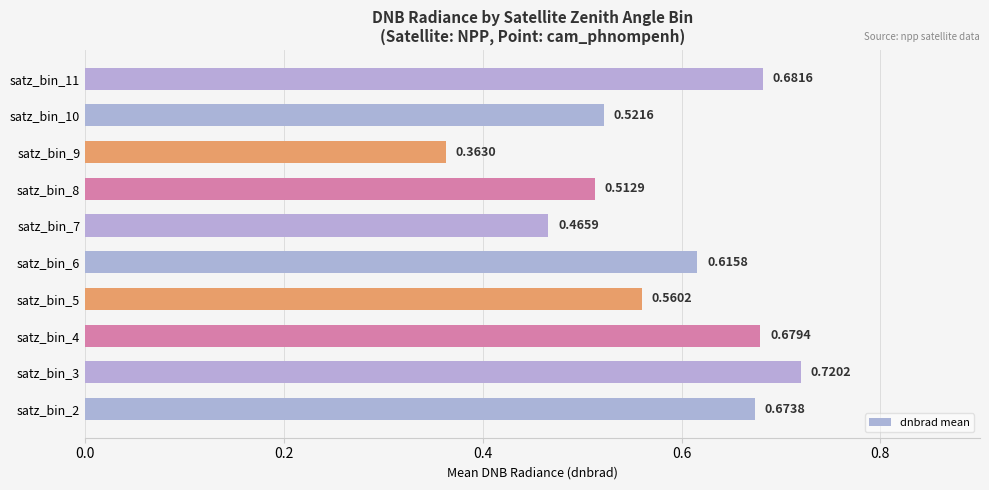

Between satz_bin_9 and satz_bin_3, which is larger?

satz_bin_3